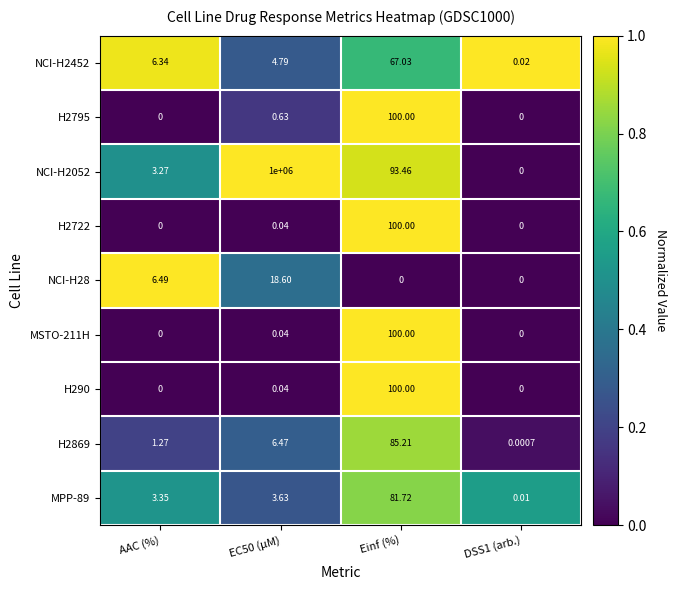

At which label does H2722 reach its peak?

Einf (%)